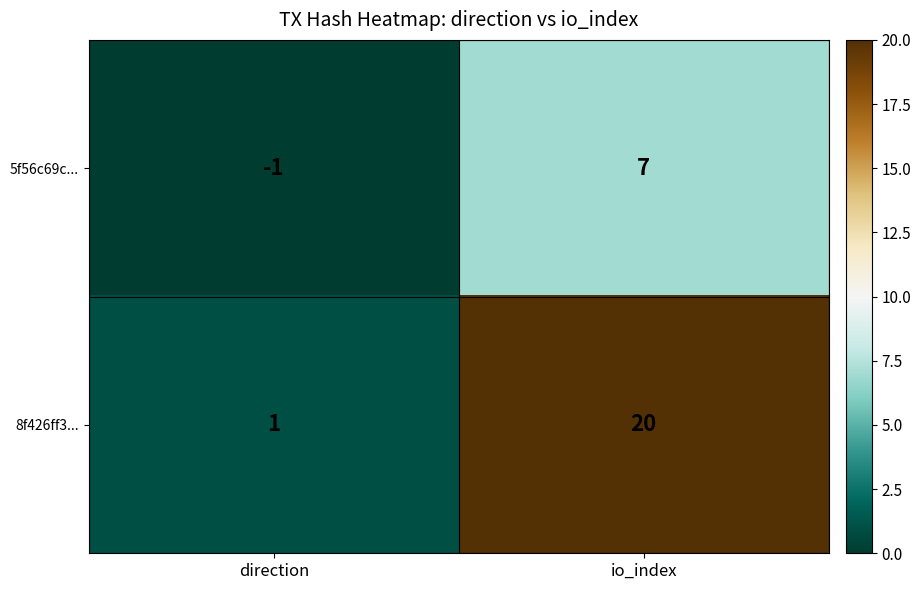

How many series are shown in this chart?

2